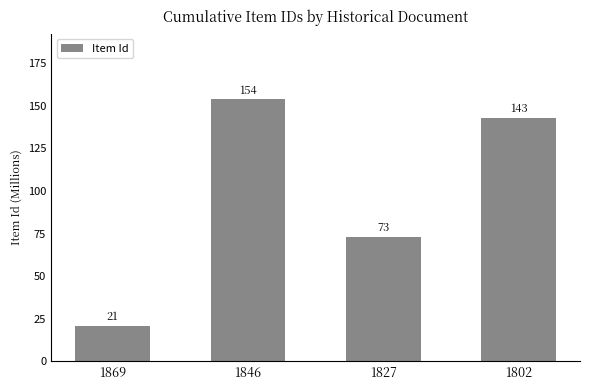

What is the value of the 2nd bar from the left?

154